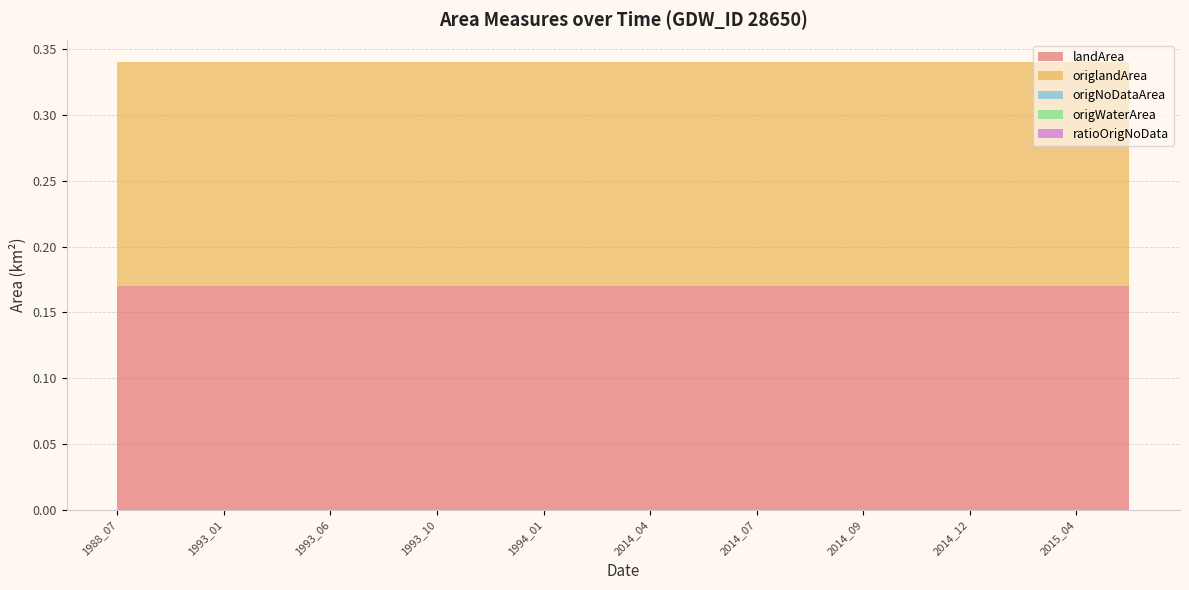

Reading right to left, list all the values displayed in this chart.

landArea: 0.2	0.2	0.2	0.2	0.2	0.2	0.2	0.2	0.2	0.2	0.2	0.2	0.2	0.2	0.2	0.2	0.2	0.2	0.2	0.2
origlandArea: 0.2	0.2	0.2	0.2	0.2	0.2	0.2	0.2	0.2	0.2	0.2	0.2	0.2	0.2	0.2	0.2	0.2	0.2	0.2	0.2
origNoDataArea: 0.0	0.0	0.0	0.0	0.0	0.0	0.0	0.0	0.0	0.0	0.0	0.0	0.0	0.0	0.0	0.0	0.0	0.0	0.0	0.0
origWaterArea: 0.0	0.0	0.0	0.0	0.0	0.0	0.0	0.0	0.0	0.0	0.0	0.0	0.0	0.0	0.0	0.0	0.0	0.0	0.0	0.0
ratioOrigNoData: 0.0	0.0	0.0	0.0	0.0	0.0	0.0	0.0	0.0	0.0	0.0	0.0	0.0	0.0	0.0	0.0	0.0	0.0	0.0	0.0